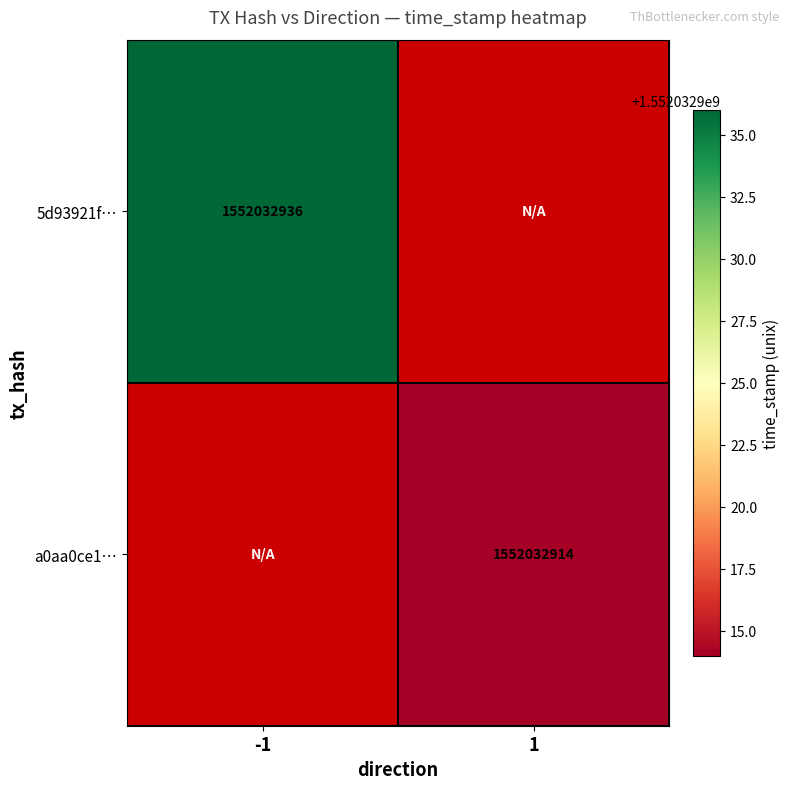

Which series has the largest total across all categories?

5d93921fdf699b6dabf2092ed30e5182a6c5451